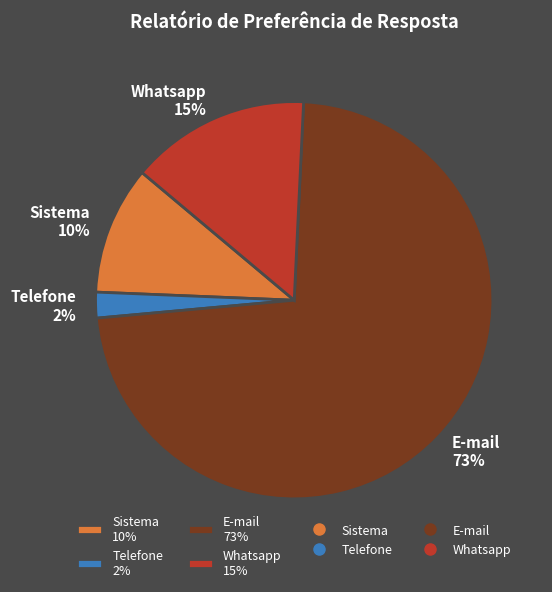

Is there any slice that represents more than half of the pie?

Yes